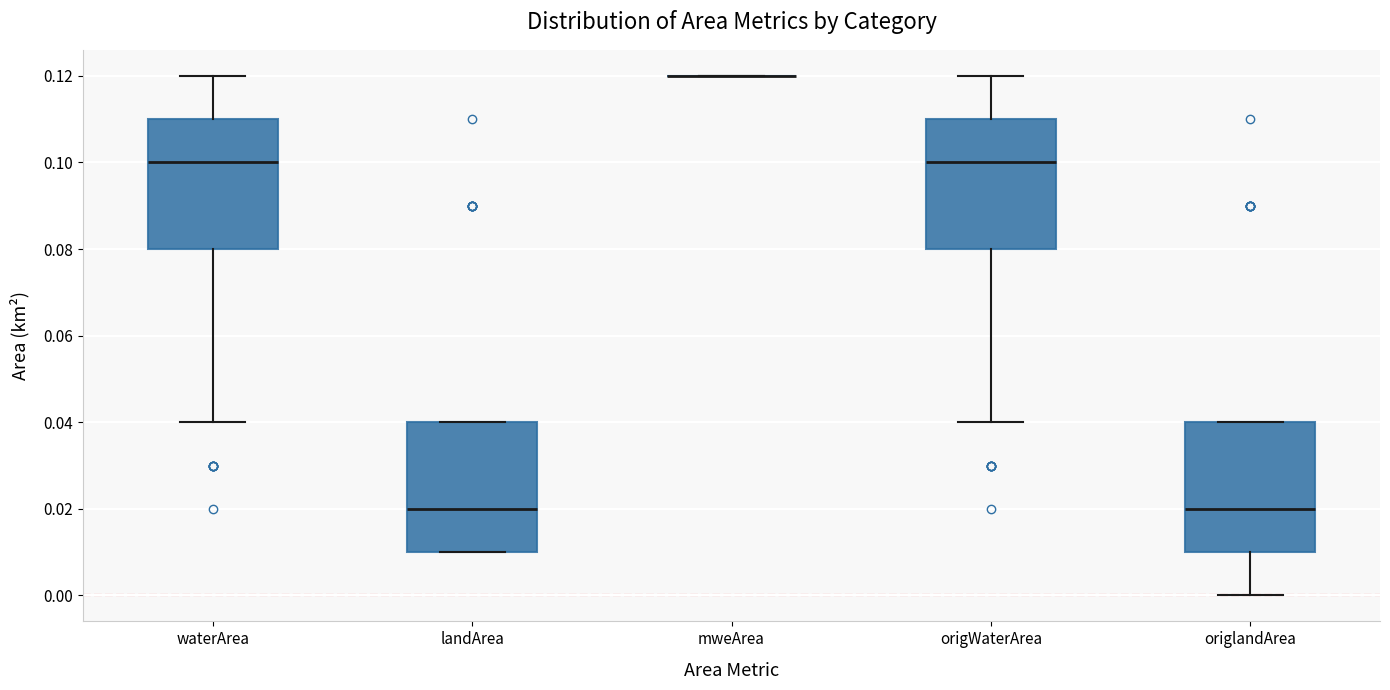

Reading left to right, read every box against the y-axis: the position of its median line, the range the box covers, and the ends of its whiskers. The values are not printed on the chart, so give them approximately, as read against the axis.

waterArea: median 0.10, box 0.08 to 0.11, whiskers 0.04 to 0.12
landArea: median 0.02, box 0.01 to 0.04, whiskers 0.01 to 0.04
mweArea: box collapsed to a line at 0.12, whiskers 0.12 to 0.12
origWaterArea: median 0.10, box 0.08 to 0.11, whiskers 0.04 to 0.12
origlandArea: median 0.02, box 0.01 to 0.04, whiskers 0.00 to 0.04